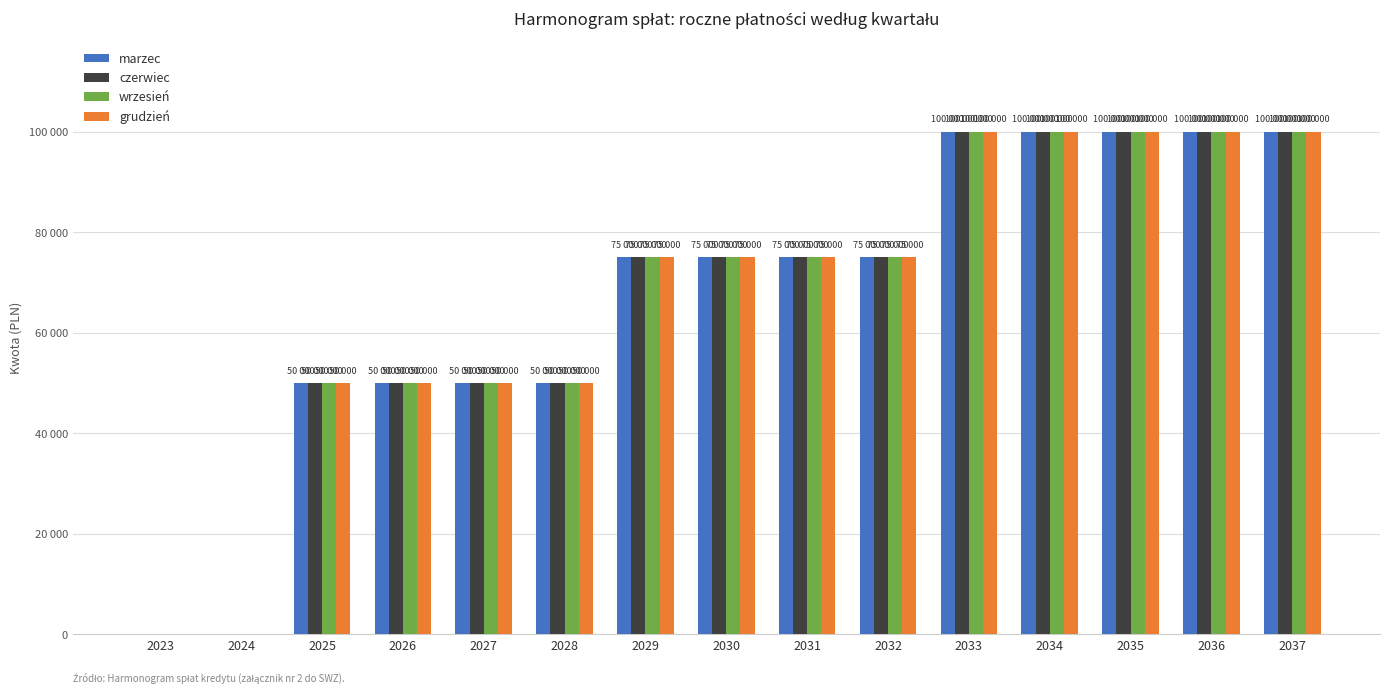

What is the value of the wrzesień bar at the 12th from the left?

100000